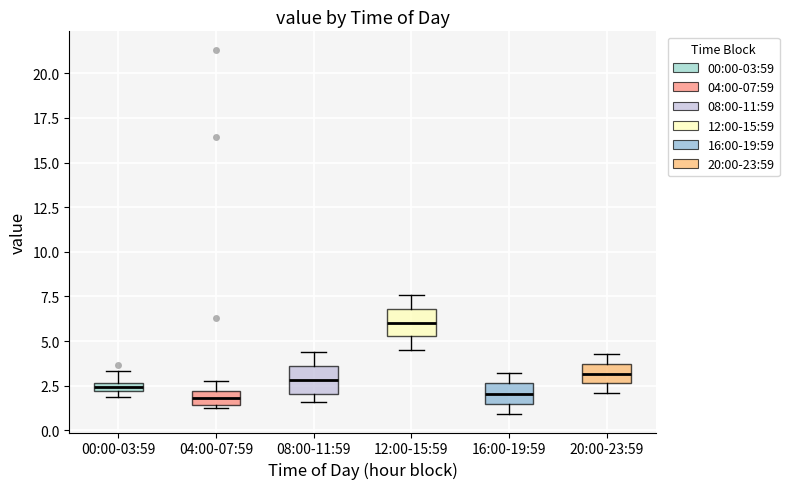

Where is the lower edge of the box for 08:00-11:59 on the y-axis? The values are not printed on the chart, so give them approximately, as read against the axis.

2.0